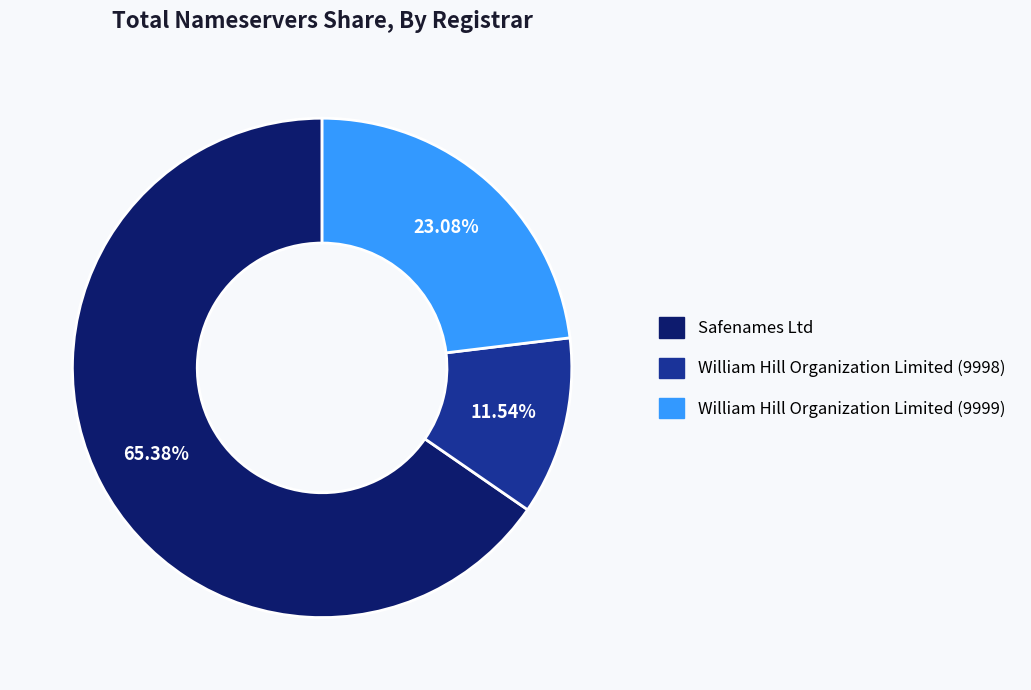

To the nearest percent, what is the combined percentage of William Hill Organization Limited (9999) and Safenames Ltd?

88%